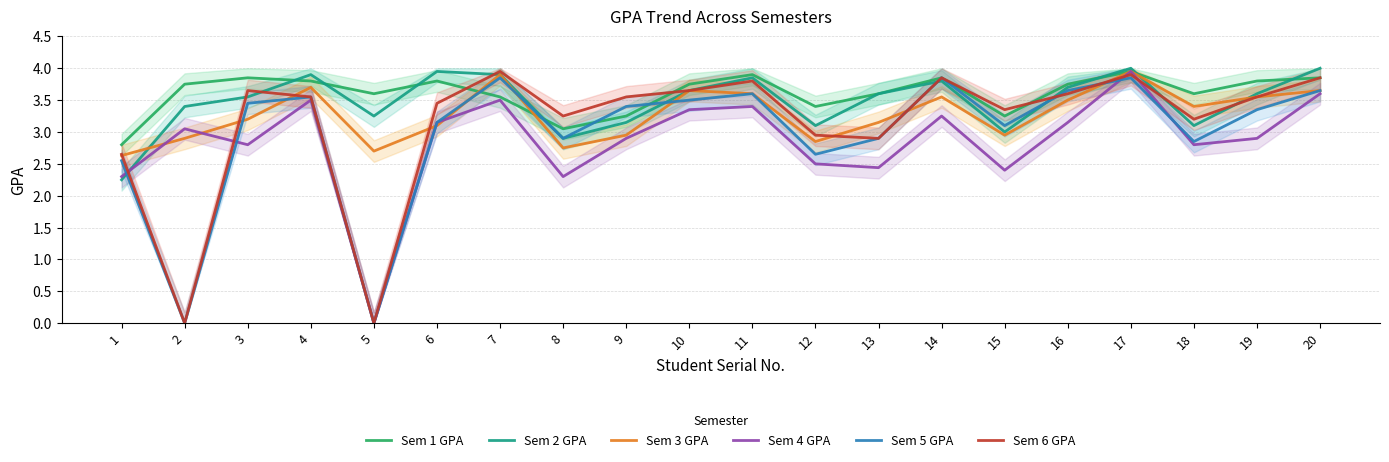

Which series has the largest total across all categories?

Sem 1 GPA